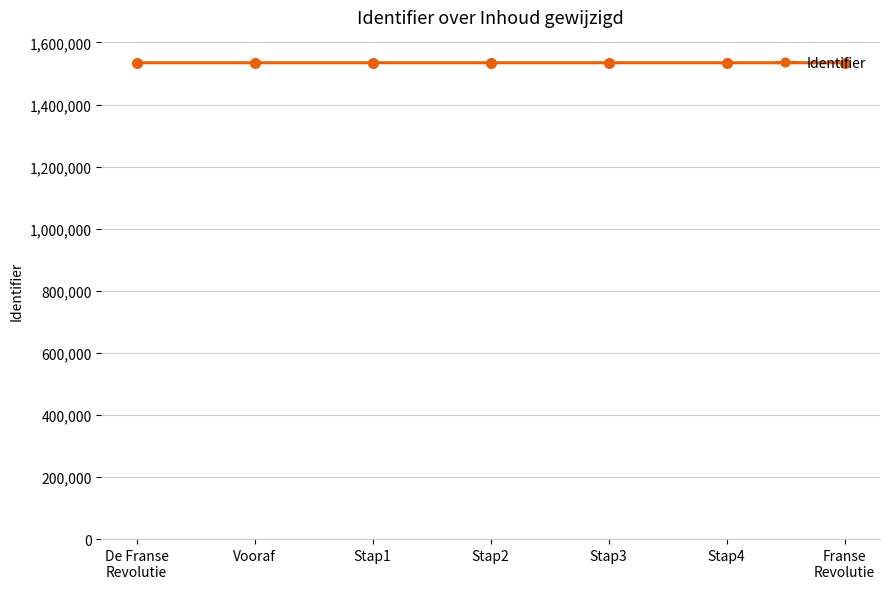

What is the average value?

1534555